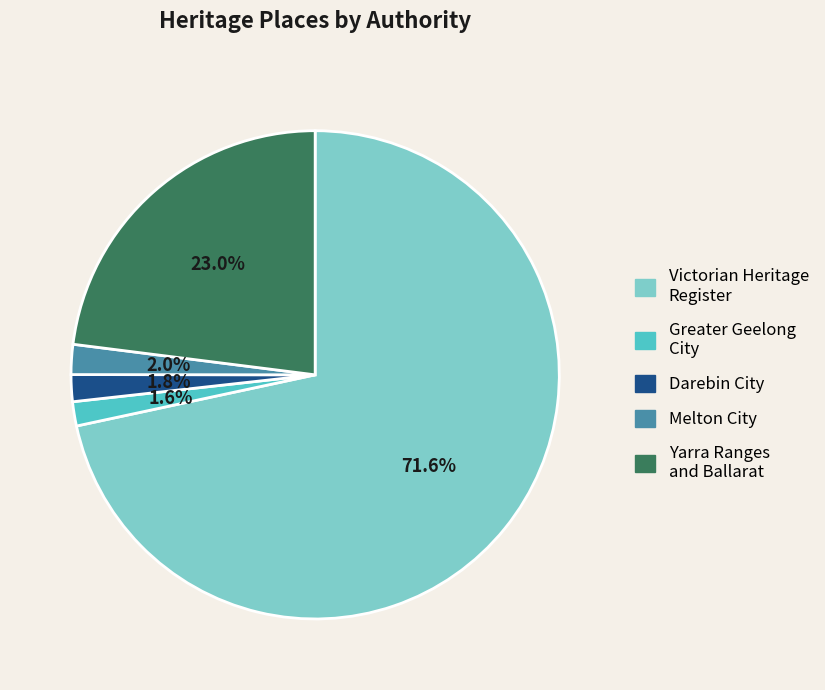

What is the largest slice in the pie chart?

Victorian Heritage Register